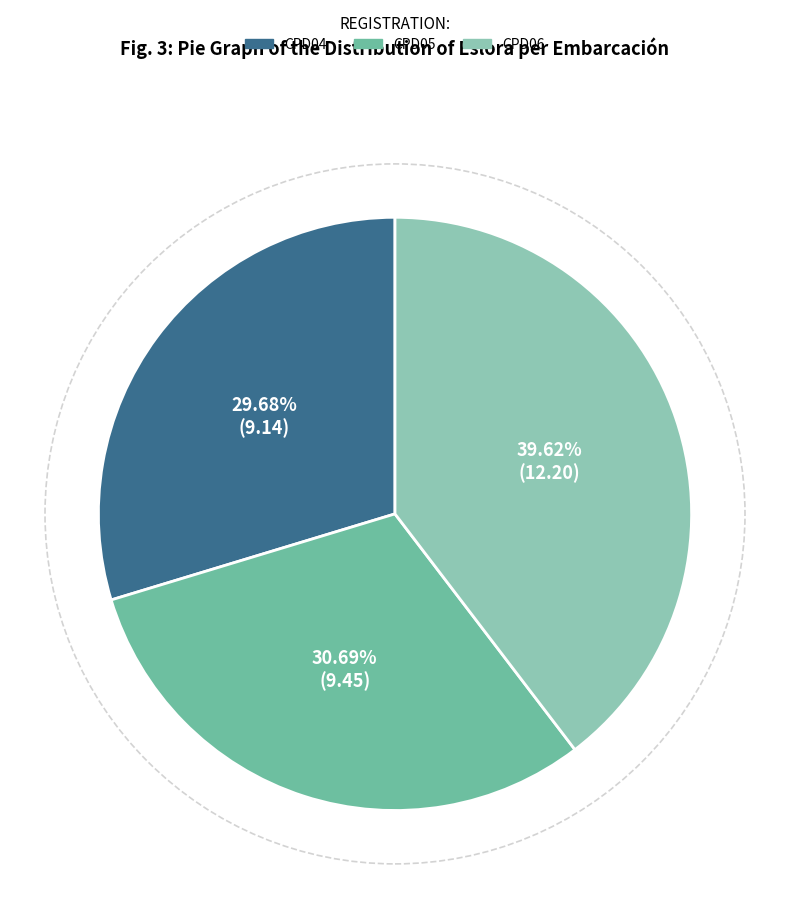

The CPD04 slice represents 16% of the pie. True or false?

False